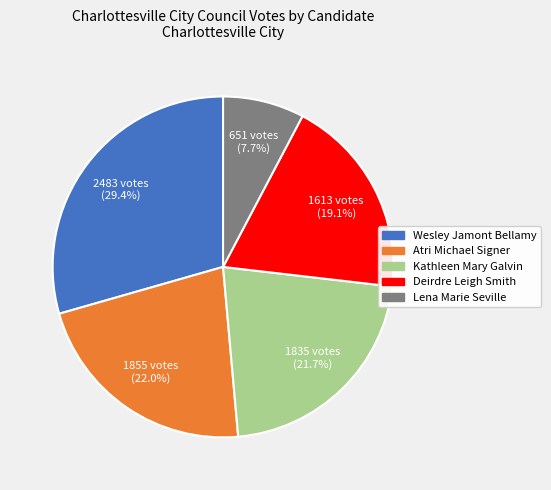

How many slices are in this pie chart?

5